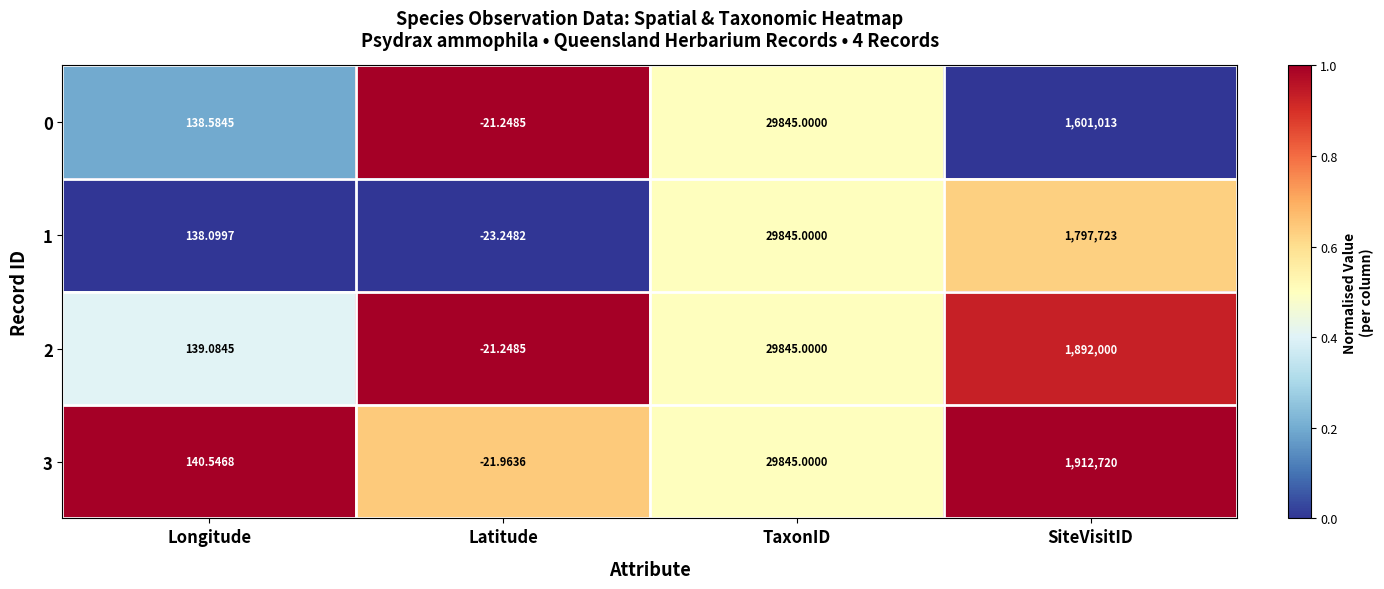

Where is 1 nearest to the value 898849?

TaxonID